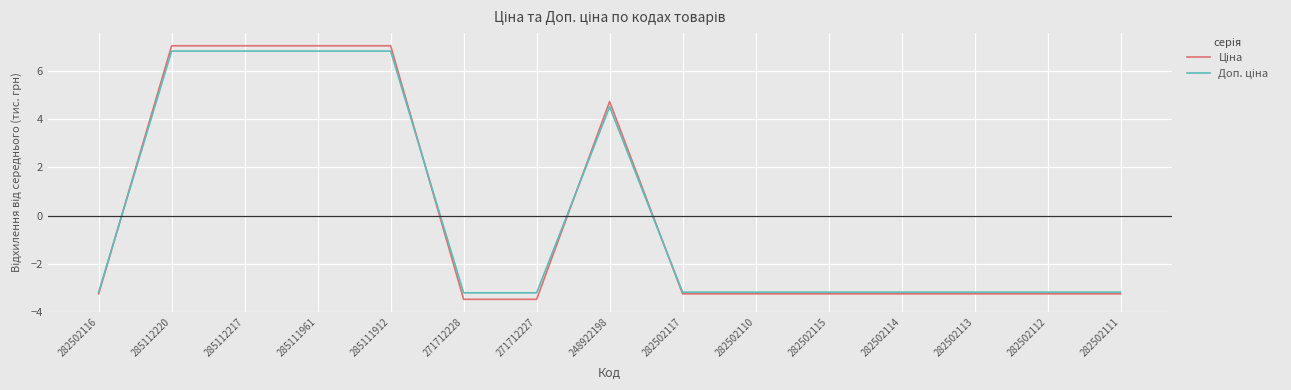

At how many categories does at least one series exceed 1?

5